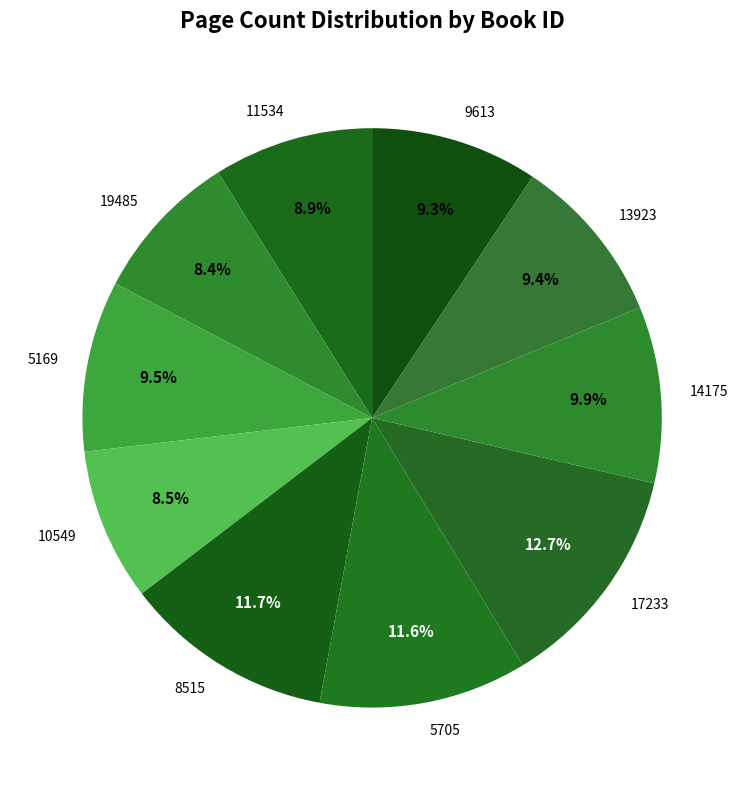

True or false: 8515 accounts for 12% of the total.

True